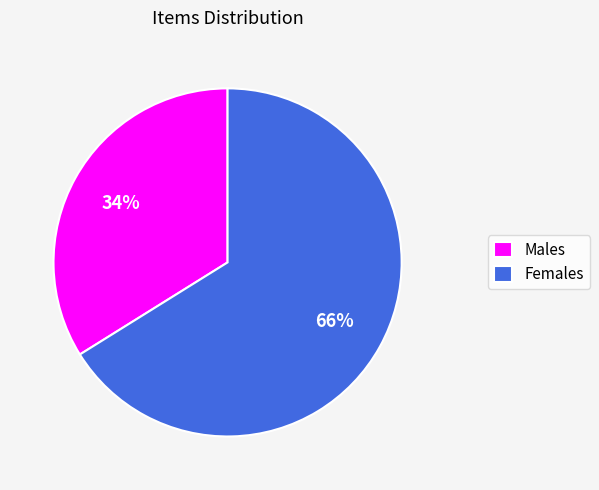

Is it true that Females is 66% of the pie?

True